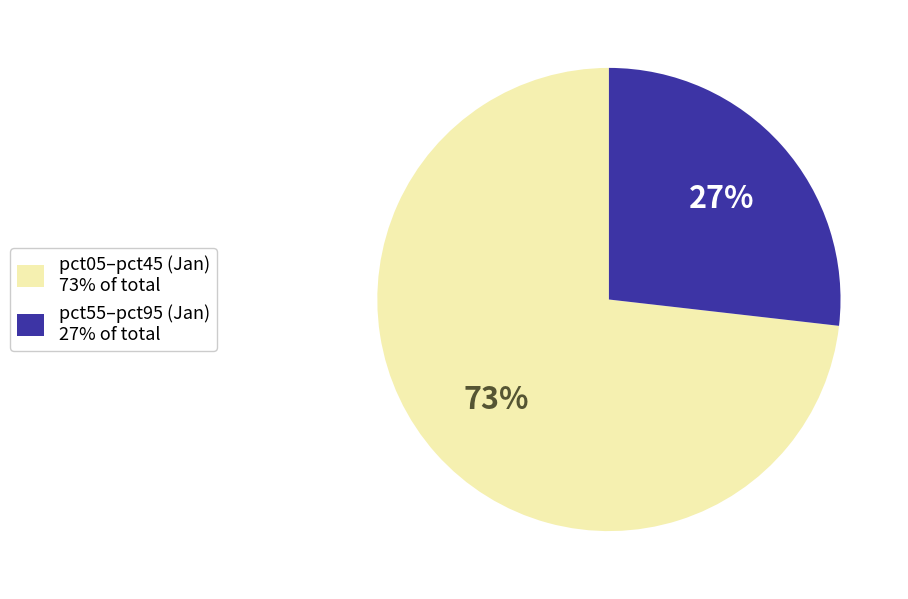

How many slices are in this pie chart?

2